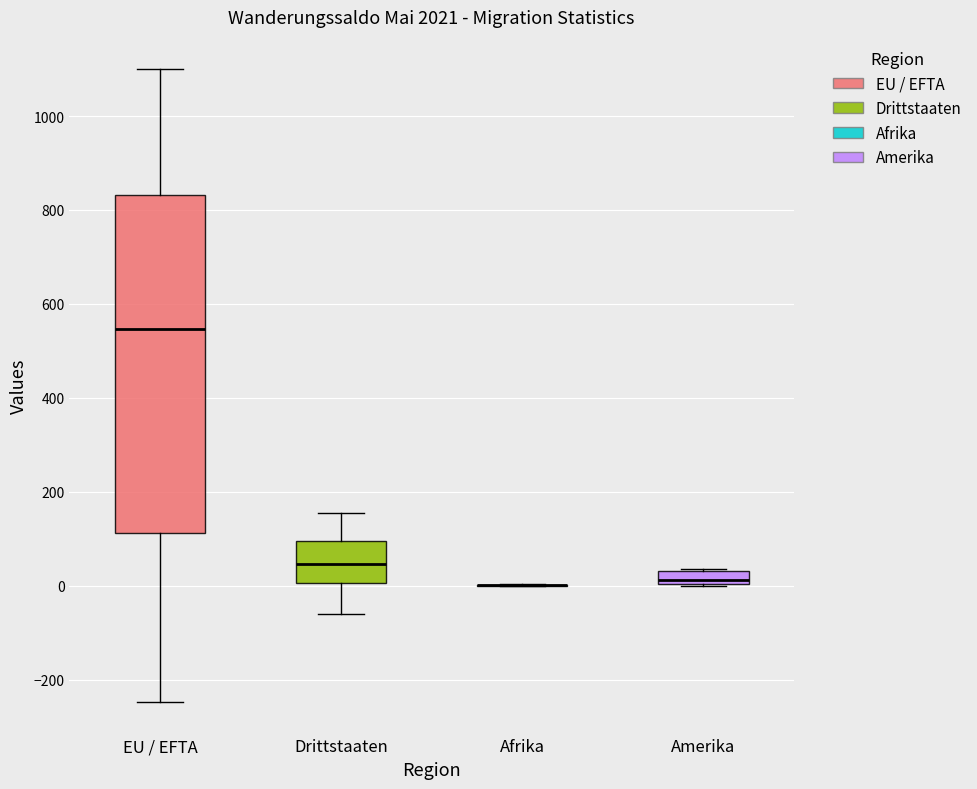

Where does the lower whisker of the box for EU / EFTA end on the y-axis? The values are not printed on the chart, so give them approximately, as read against the axis.

-240